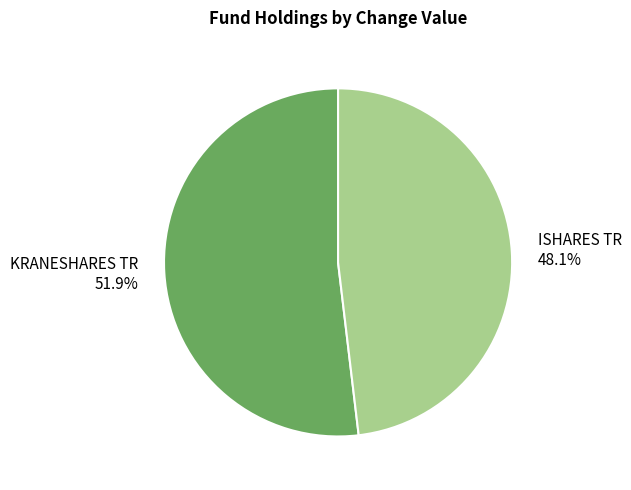

How many slices are in this pie chart?

2